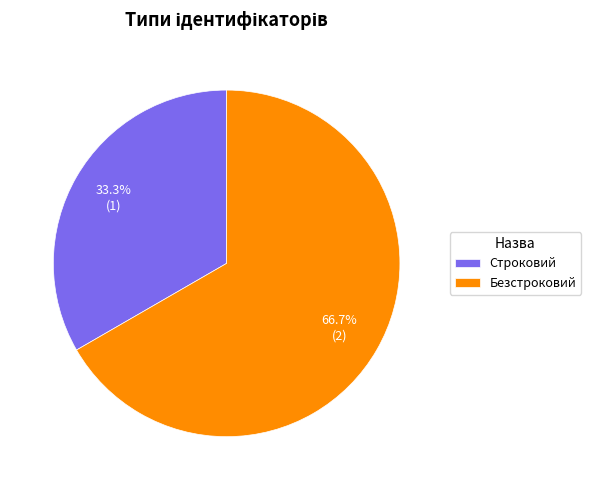

How much of the chart is everything except Безстроковий?

33.3%